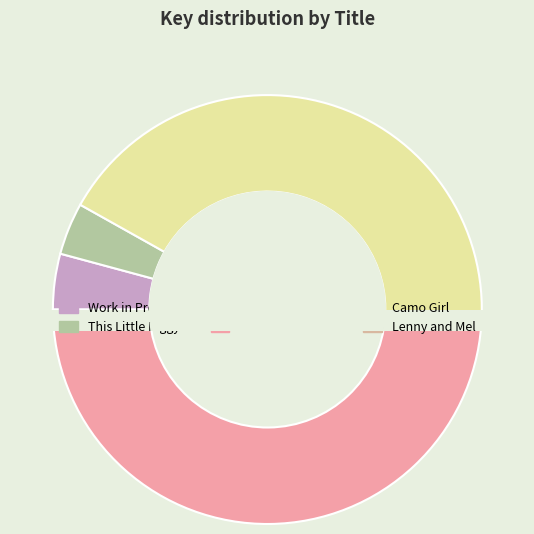

Rank the categories by value from lowest to highest.

Lenny and Mel After-School Confidential, Camo Girl, This Little Piggy, Work in Progress, Peculiar Incident on Shady Street, Star-Crossed